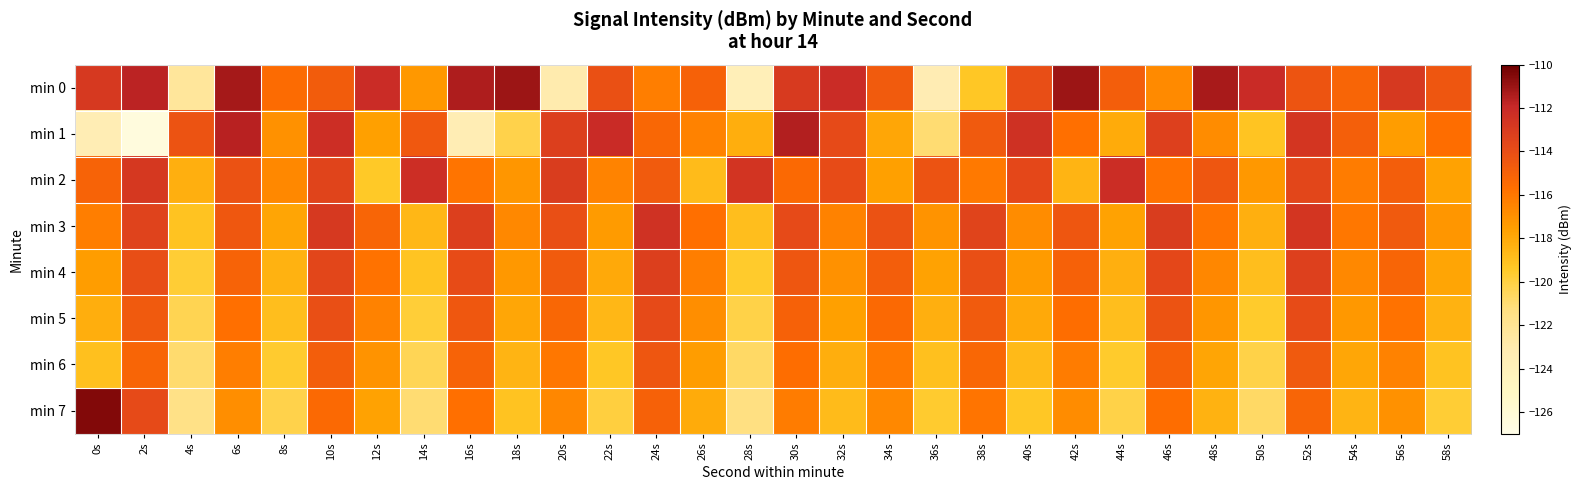

How many categories are shown in the chart?

30